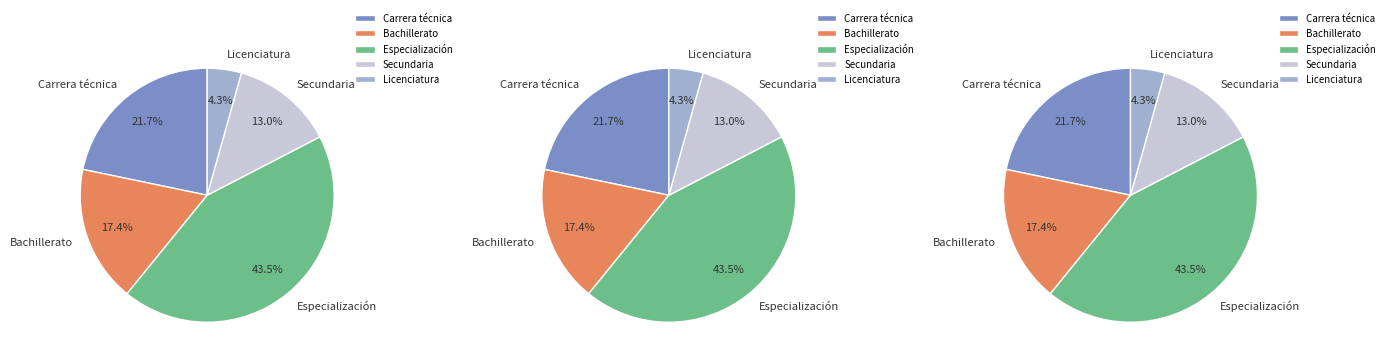

Count the number of slices in the pie.

5